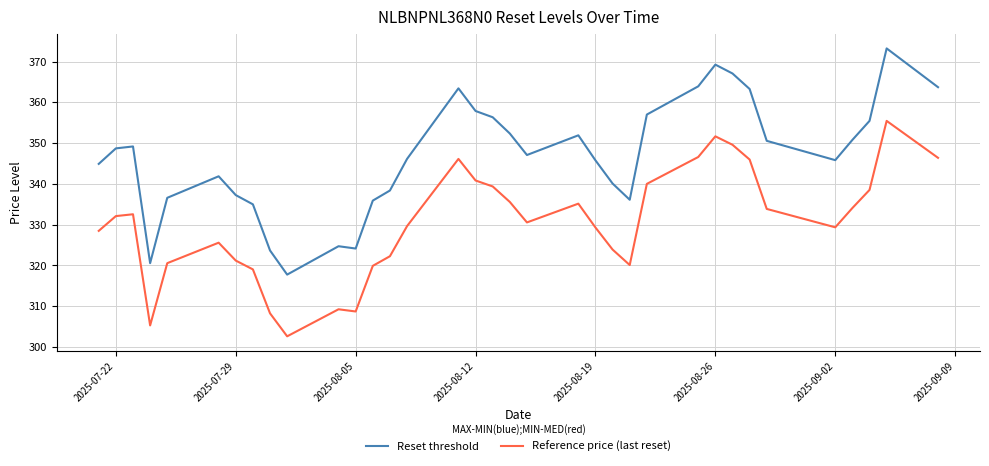

Which series has the widest spread of values?

Reset threshold